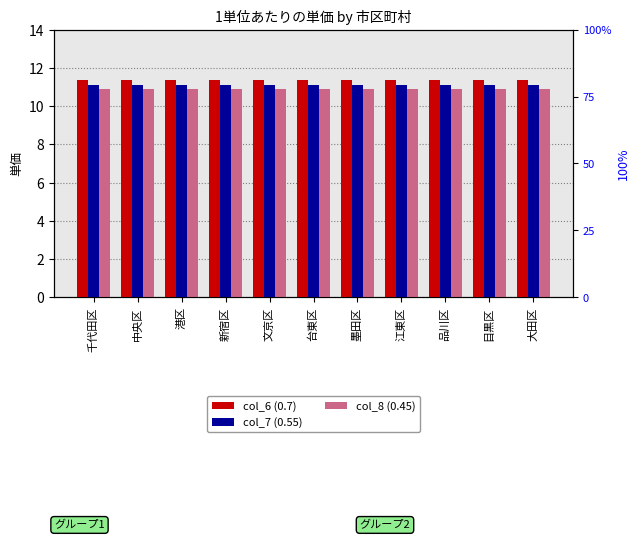

What is the approximate value of col_6 (0.7) at 港区?

11.4